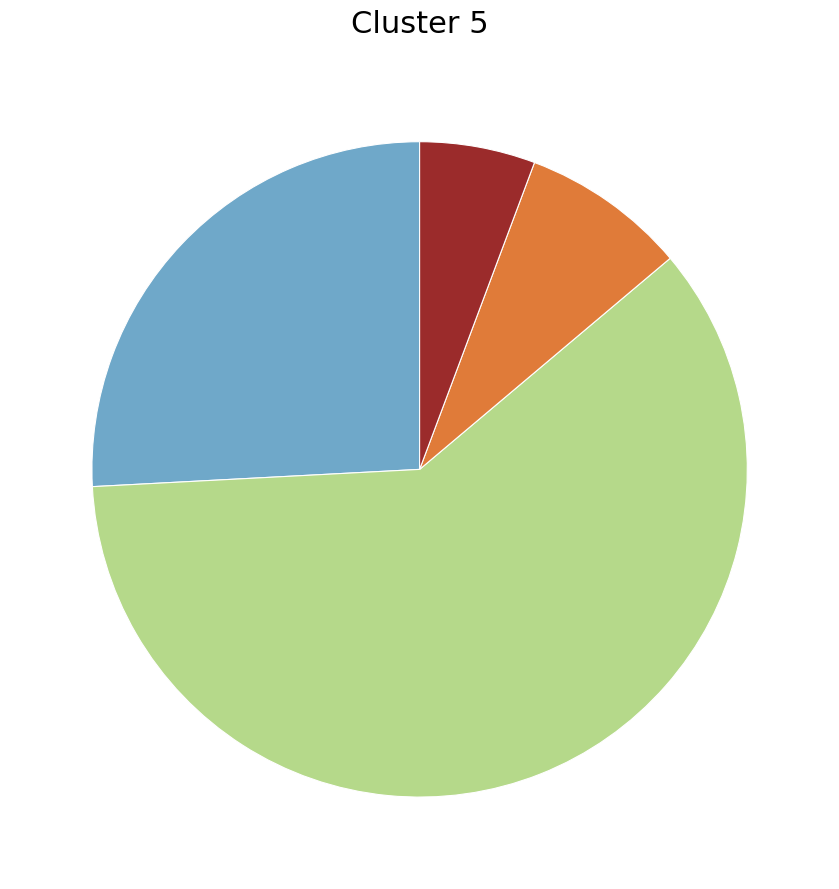

Does any single category account for the majority?

Yes